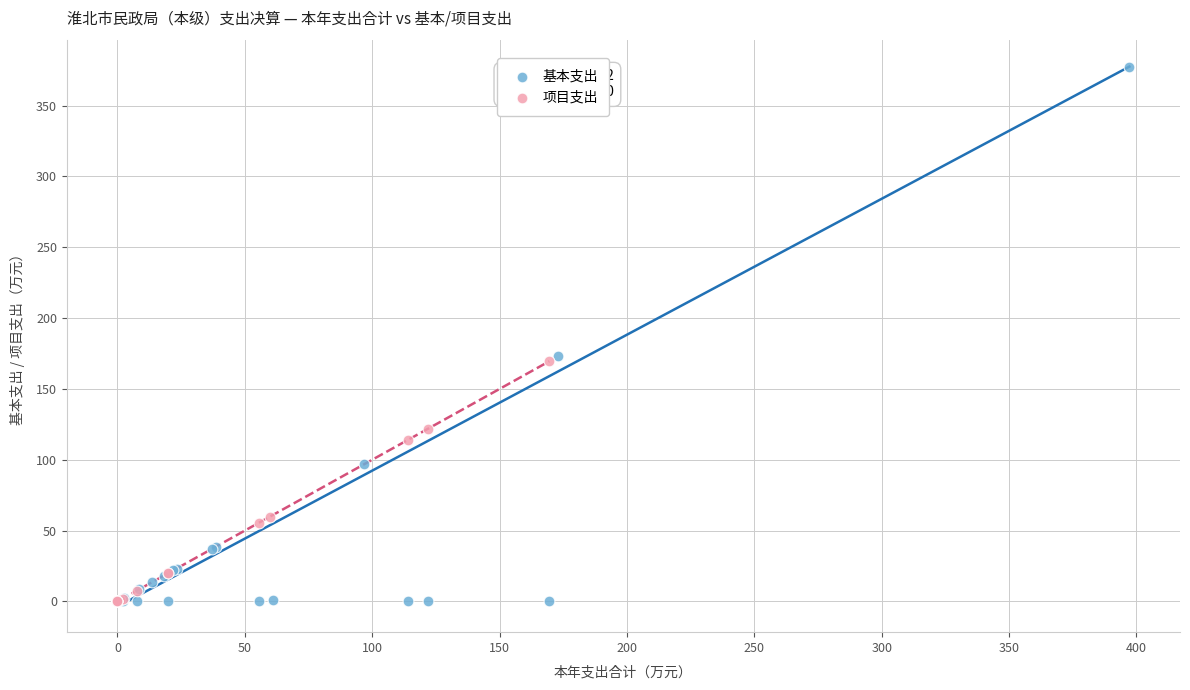

Which series reaches the maximum Y coordinate?

基本支出